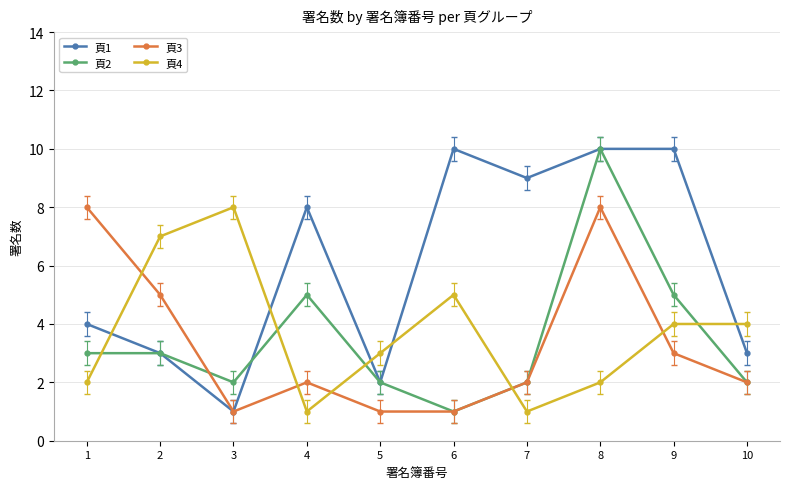

What is the greatest value displayed?

10